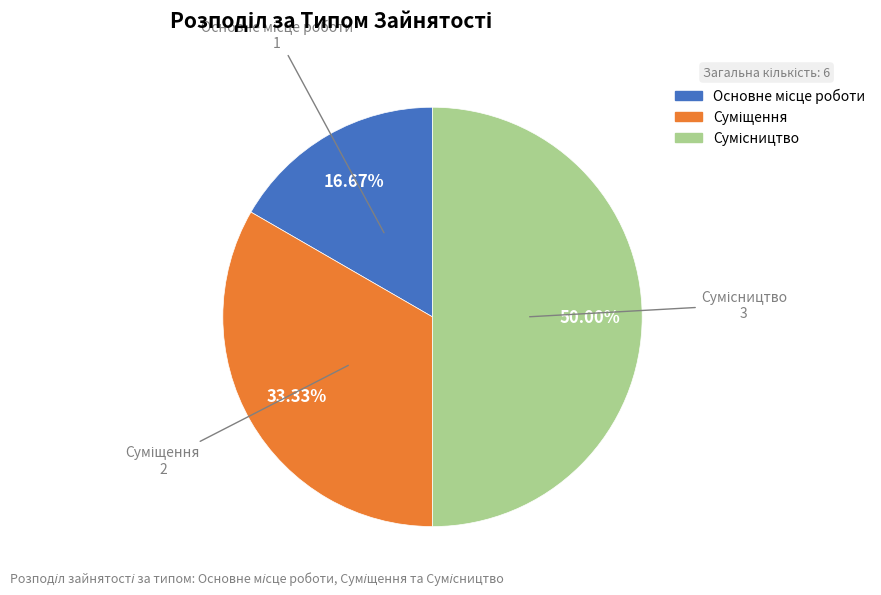

What is the change in value from Основне місце роботи to Суміщення?

+1